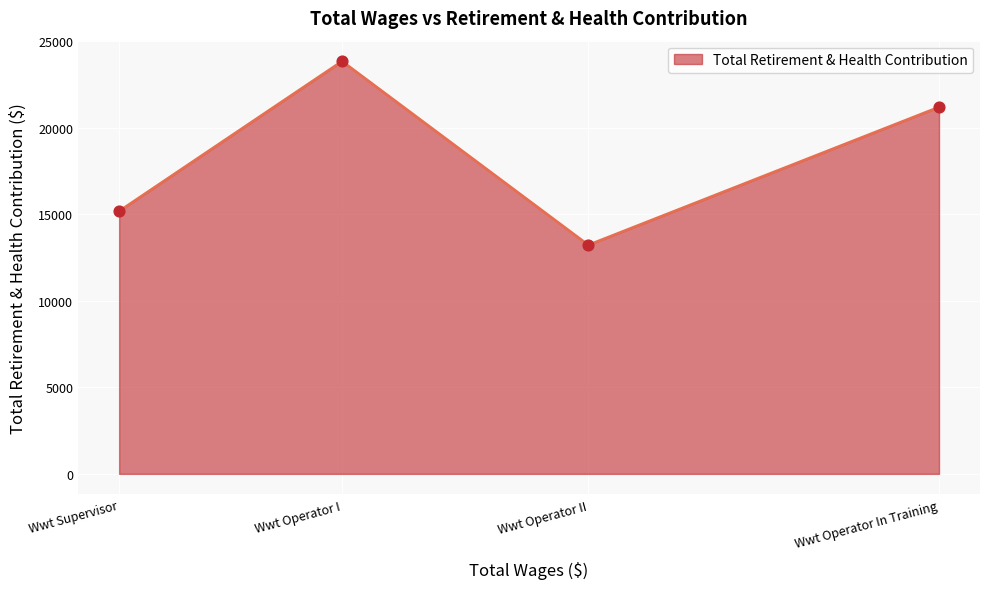

What is the change in value from Wwt Supervisor to Wwt Operator II?

-1955